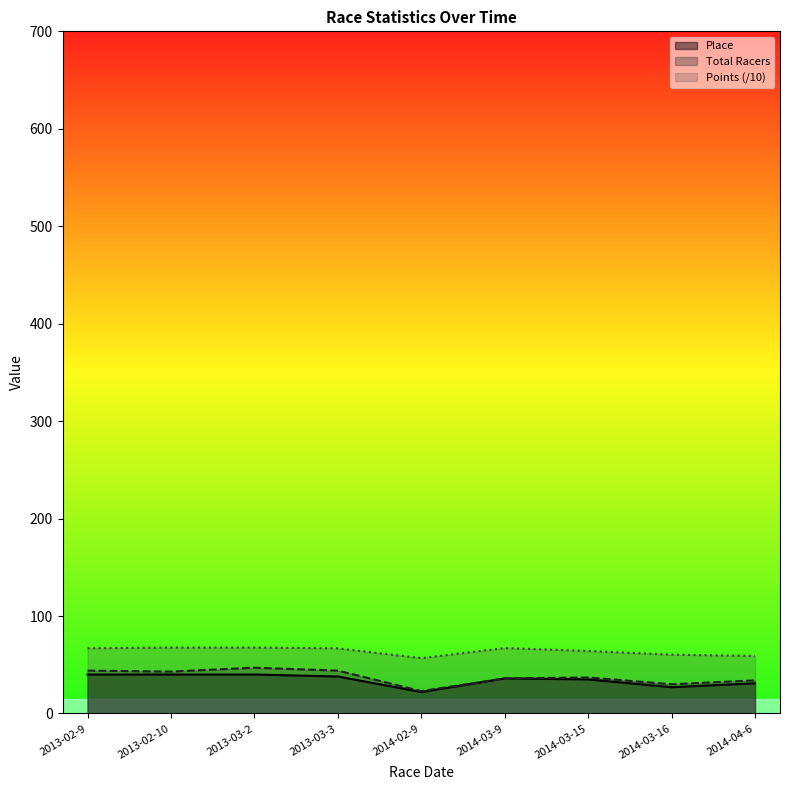

Which series changed the most between 2013-03-3 and 2014-04-6?

Total Racers